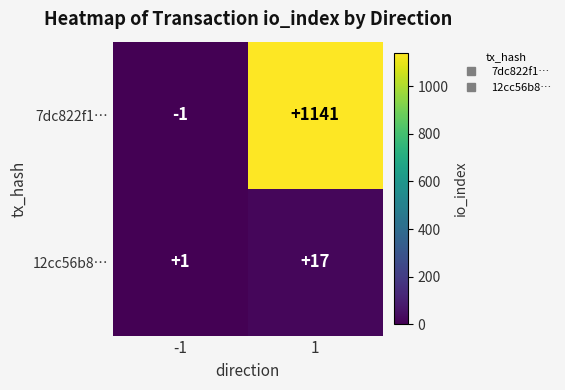

What is the maximum value for 7dc822f1…?

1141